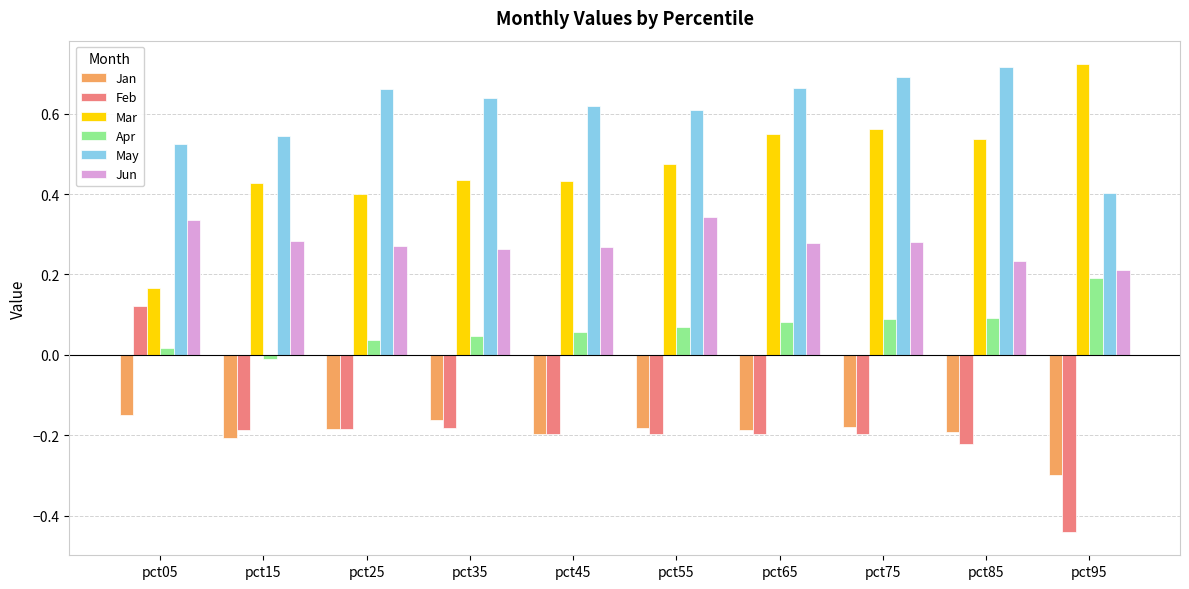

What is the sum of the May values at pct75 and pct55?

1.3